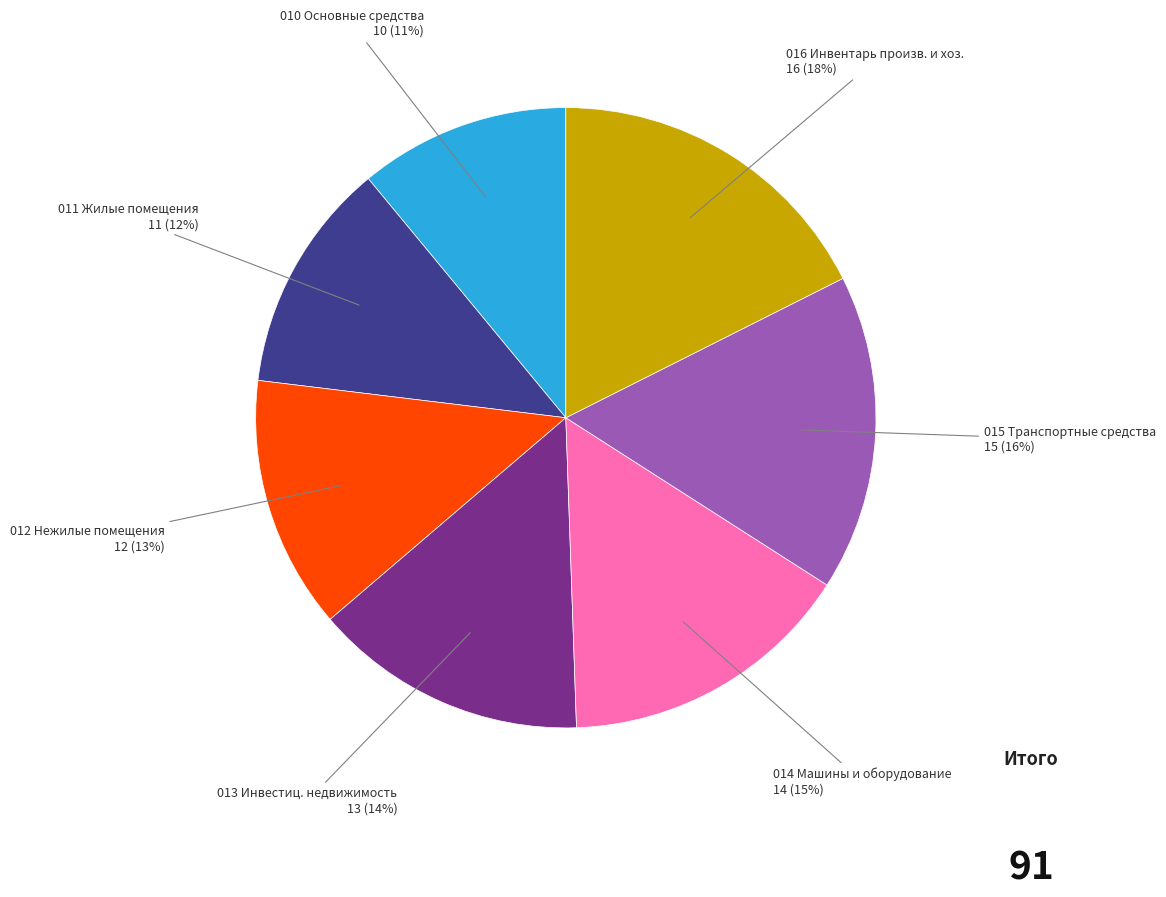

To the nearest percent, what is the difference between the largest and smallest slice percentages?

7%